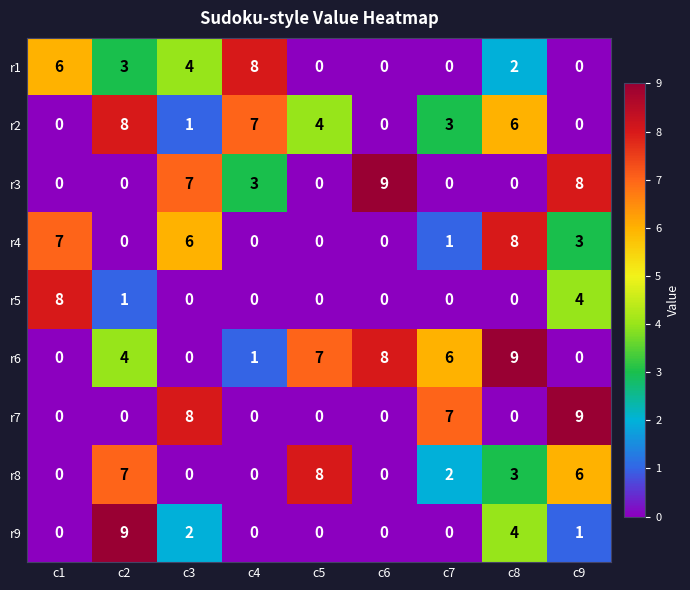

True or false: r9 has a value of 5 at c5.

False